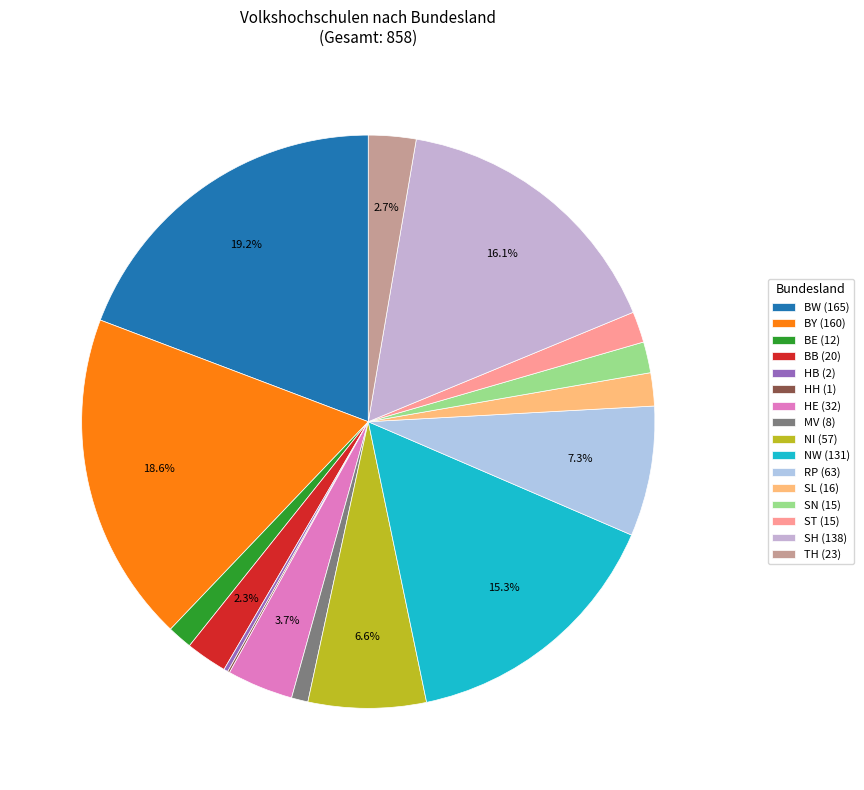

Count the number of slices in the pie.

16